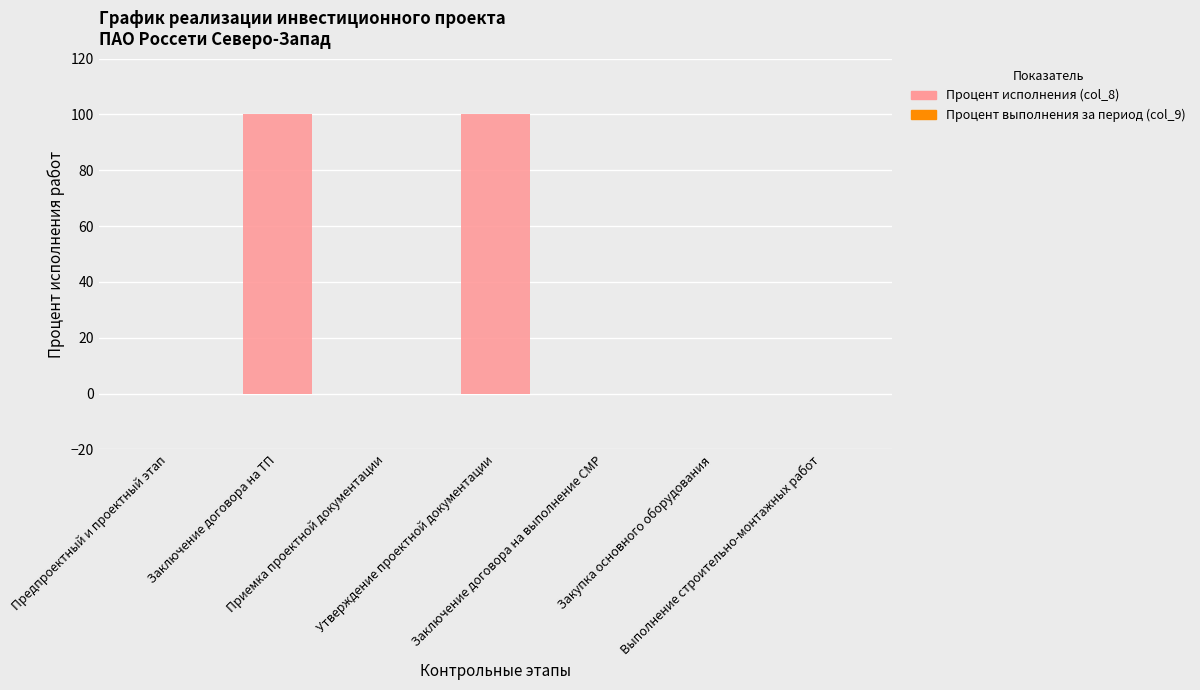

What is the maximum value shown in the chart?

100